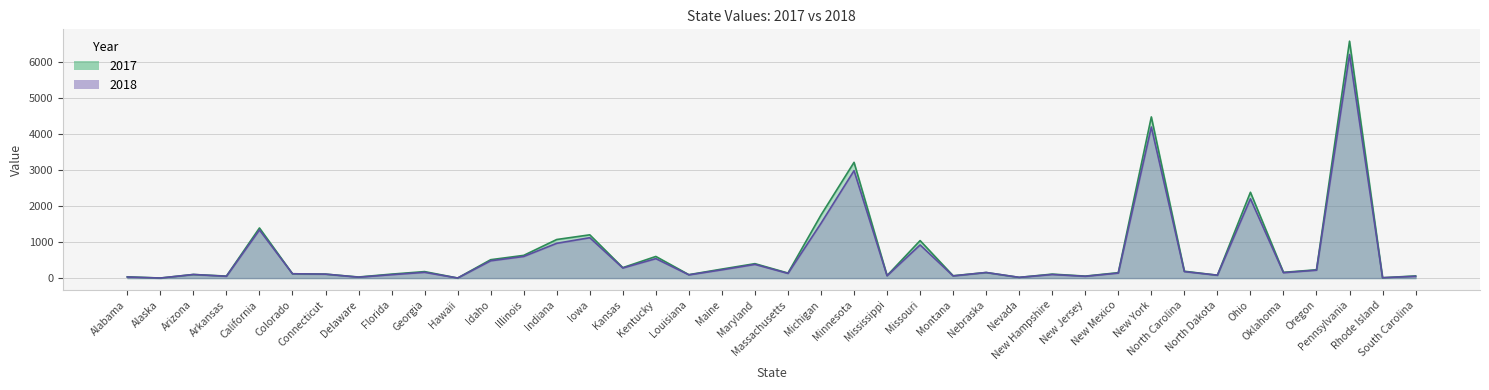

True or false: 2018 has a value of 540 at Kentucky.

True